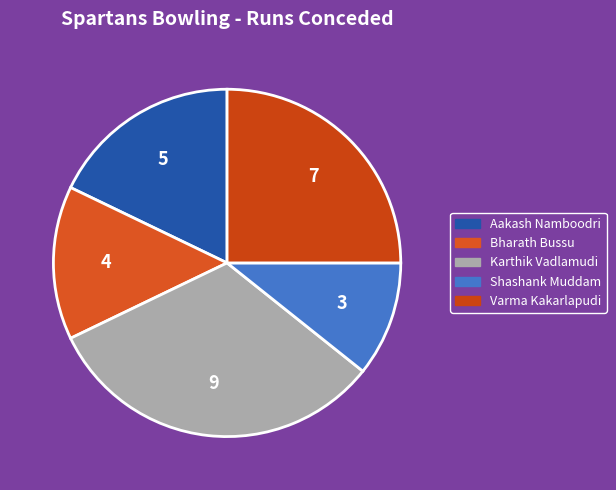

Is it true that Aakash Namboodri is 30% of the pie?

False